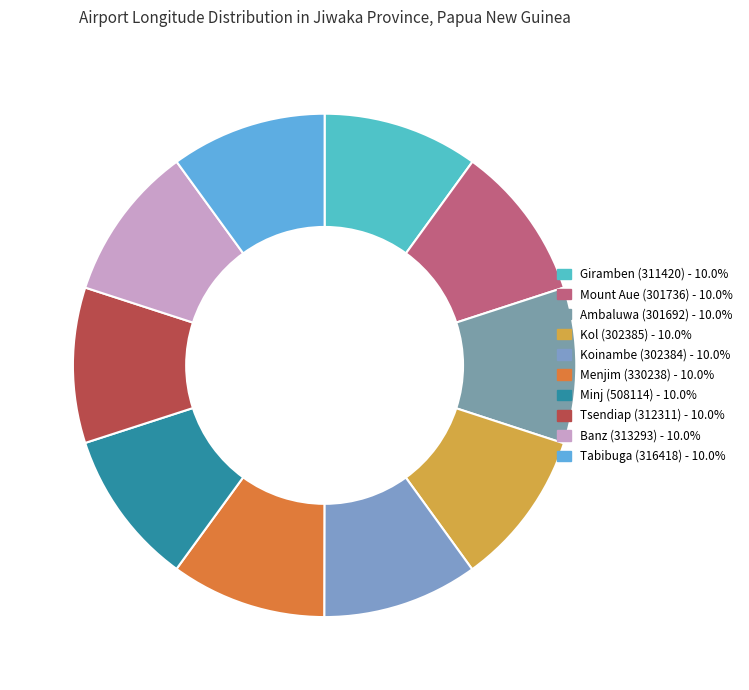

The Tsendiap (312311) slice represents 10% of the pie. True or false?

True